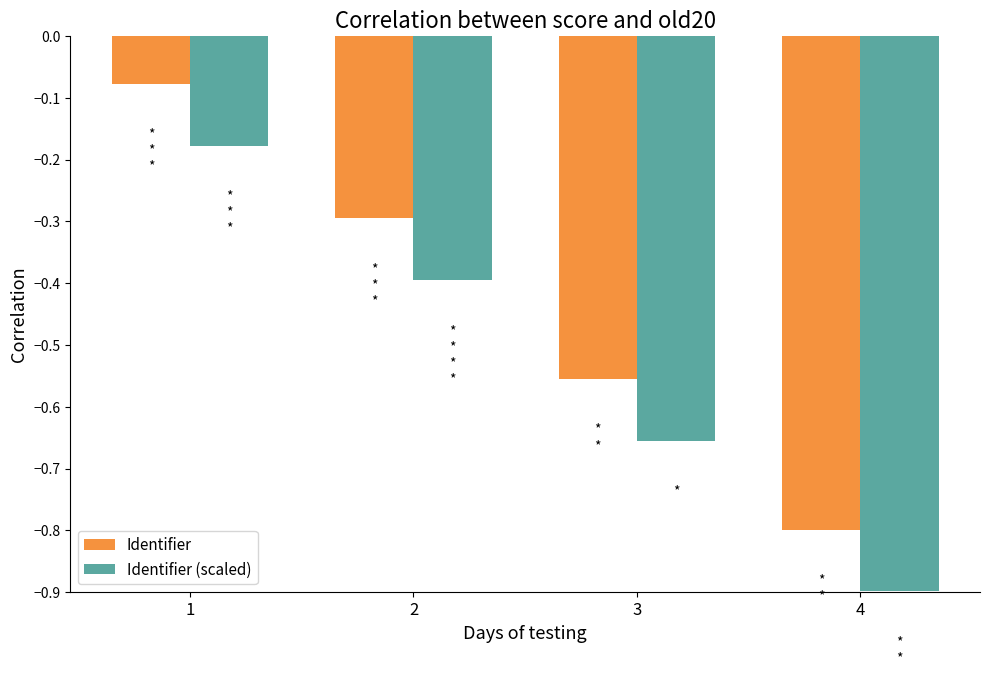

How many series are shown in this chart?

2